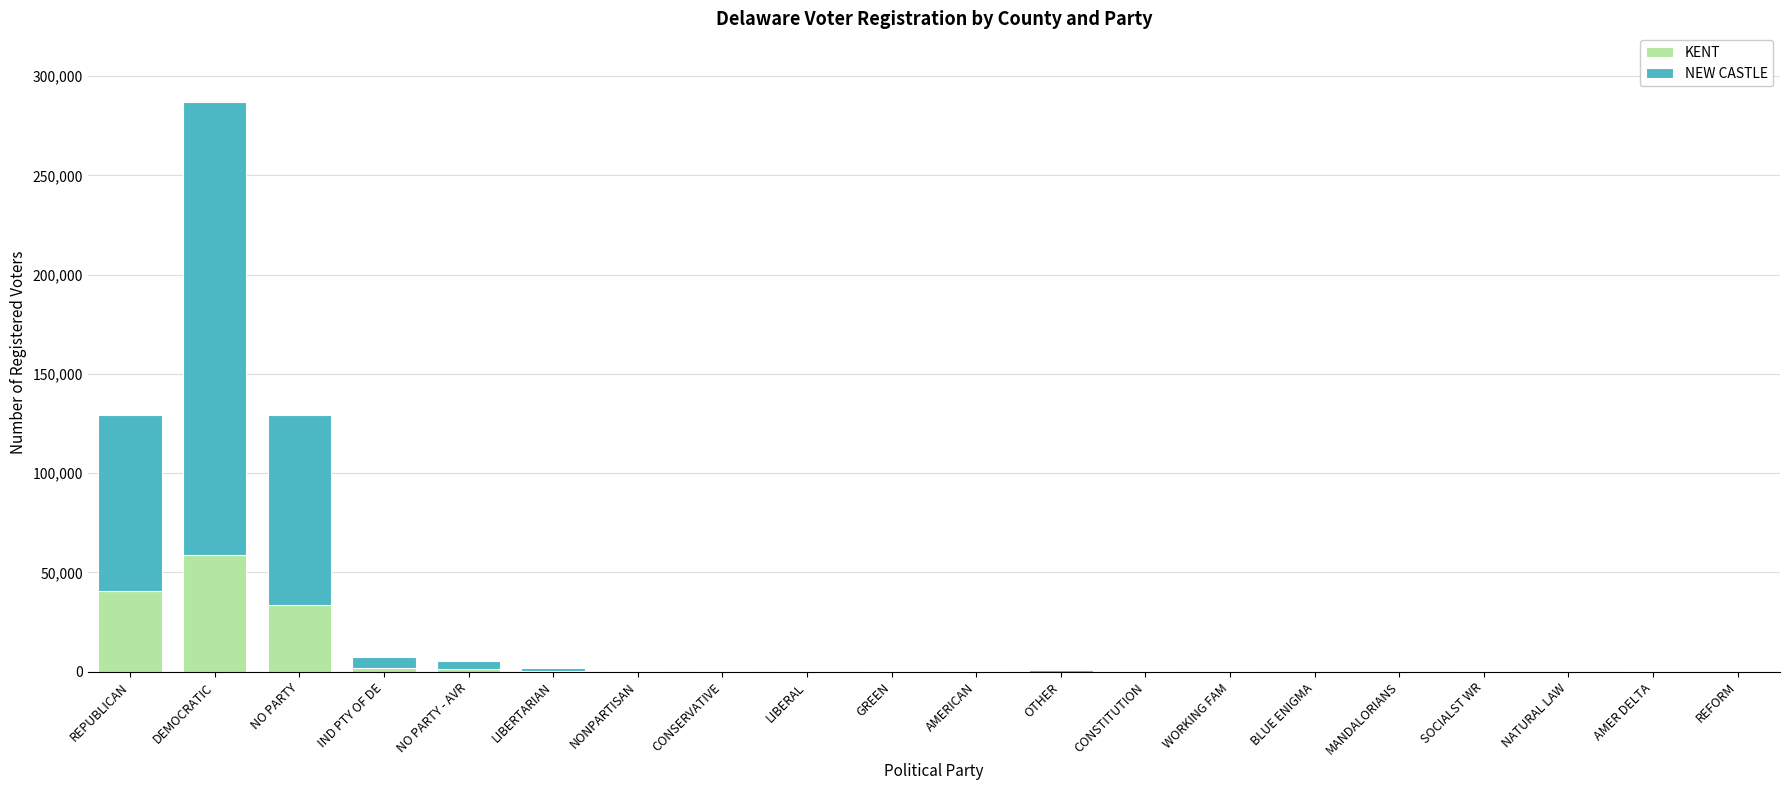

What is the maximum value for KENT?

58550